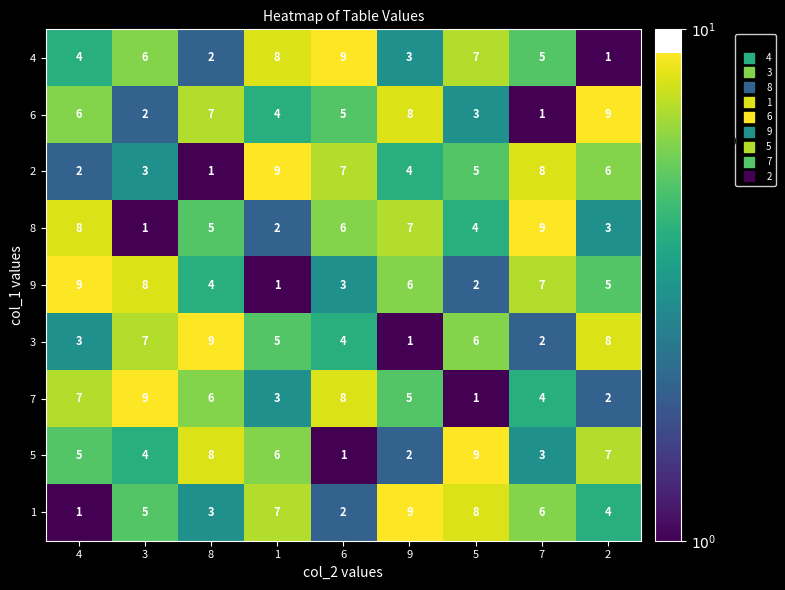

Which series changed the most between 1 and 2?

4